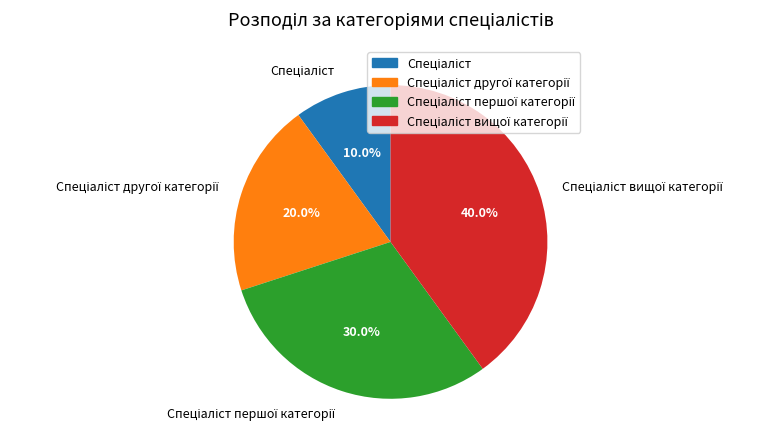

To the nearest percent, what is the difference between the largest and smallest slice percentages?

30%